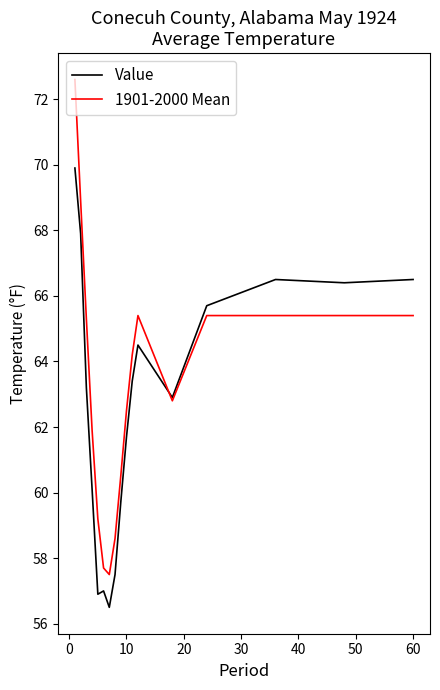

Reading left to right, list all the values displayed in this chart.

Value: 69.9	67.9	63.2	60.1	56.9	57.0	56.5	57.5	59.7	61.7	63.4	64.5	62.9	65.7	66.5	66.4	66.5
1901-2000 Mean: 72.6	68.9	65.3	61.9	59.2	57.7	57.5	58.6	60.5	62.5	64.2	65.4	62.8	65.4	65.4	65.4	65.4